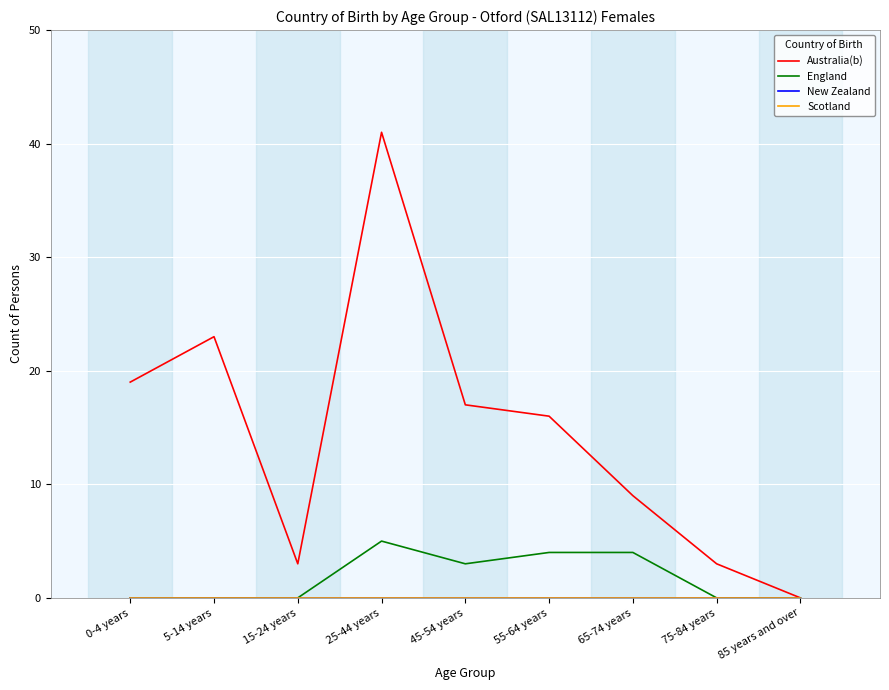

Where is England nearest to the value 2?

45-54 years